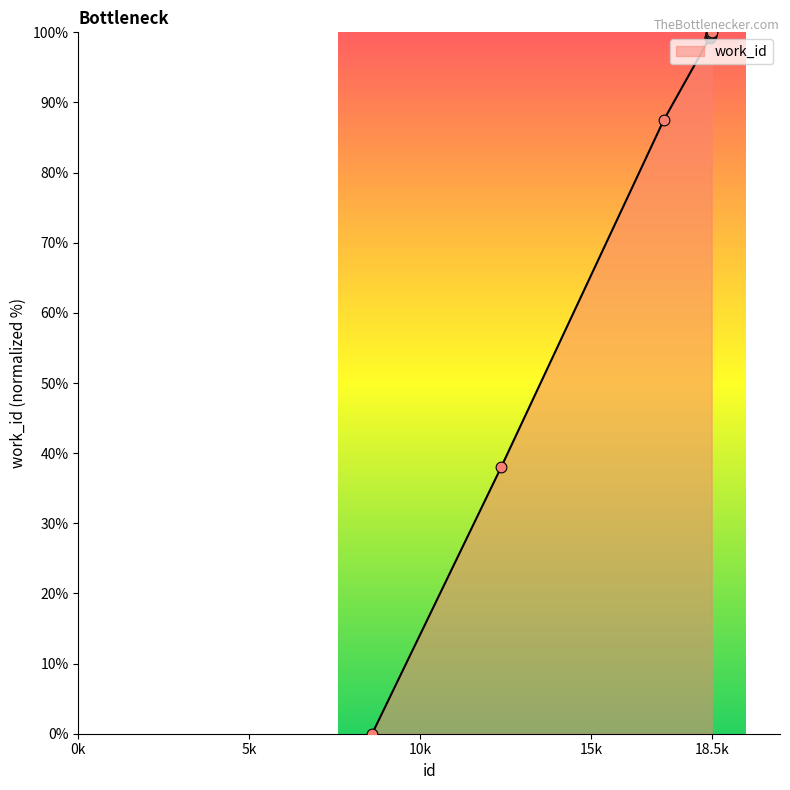

What is the difference between the maximum and minimum values?

100.0